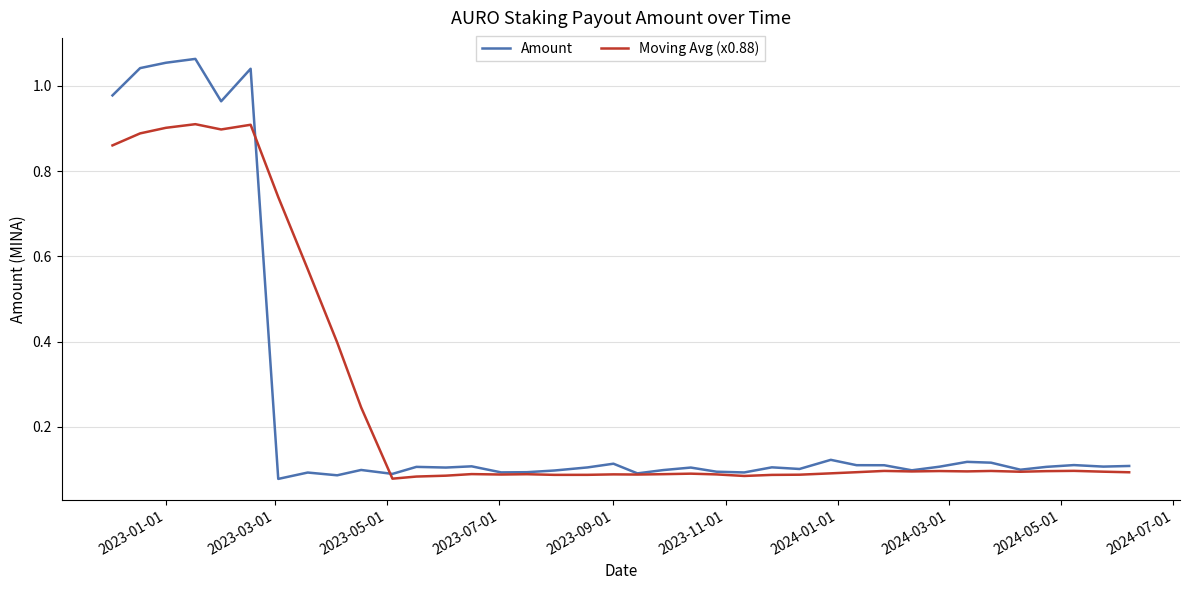

List the series in order of their peak value, highest first.

Amount, Moving Avg (x0.88)